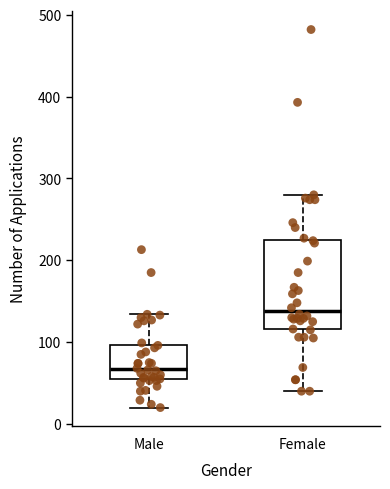

Which box has the highest median line?

Female